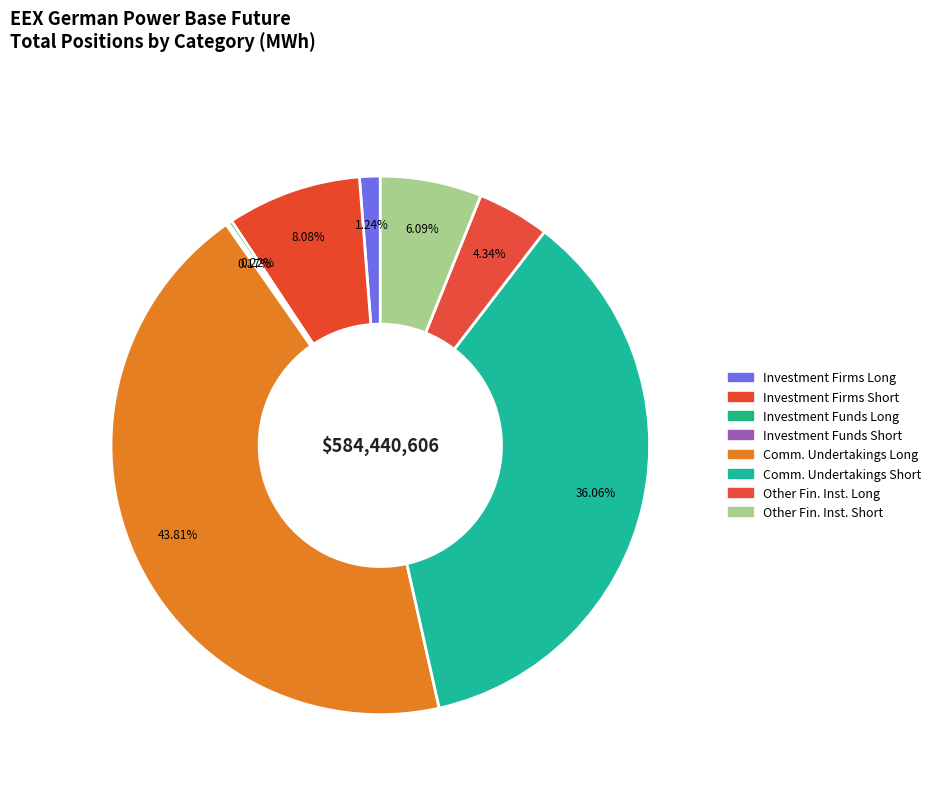

How many segments does this pie chart have?

8